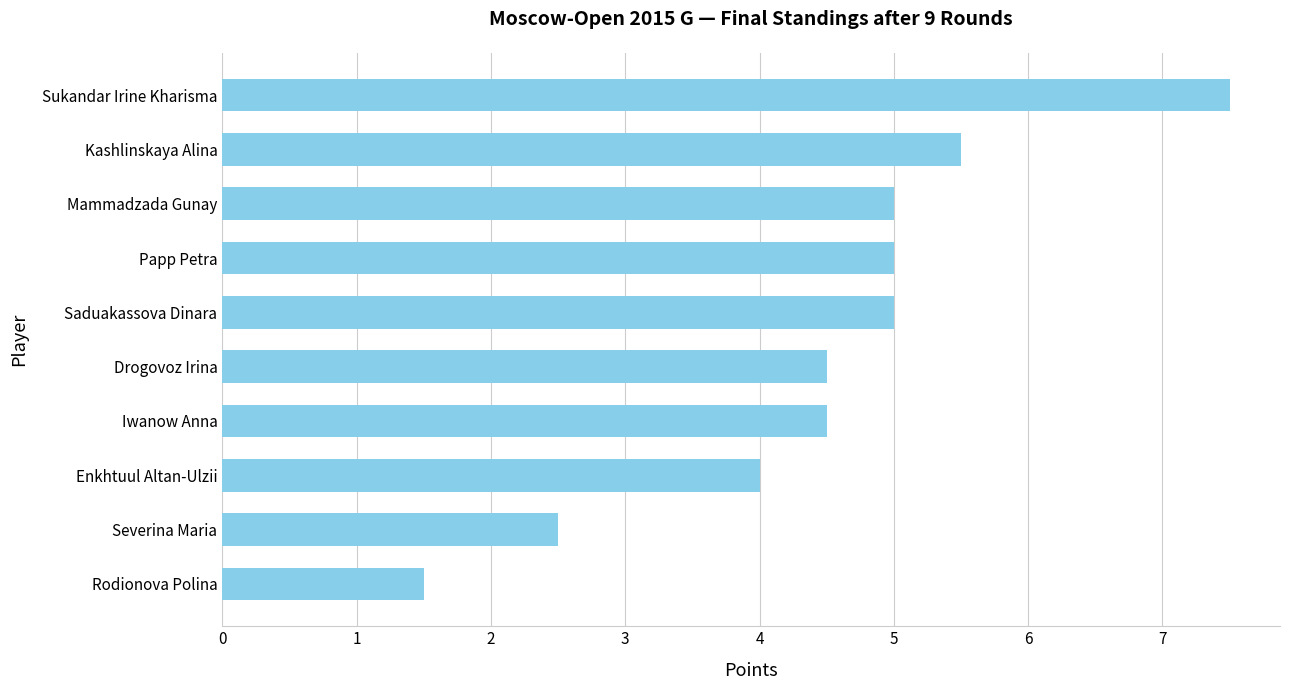

What is the change in value from Drogovoz Irina to Enkhtuul Altan-Ulzii?

-0.5